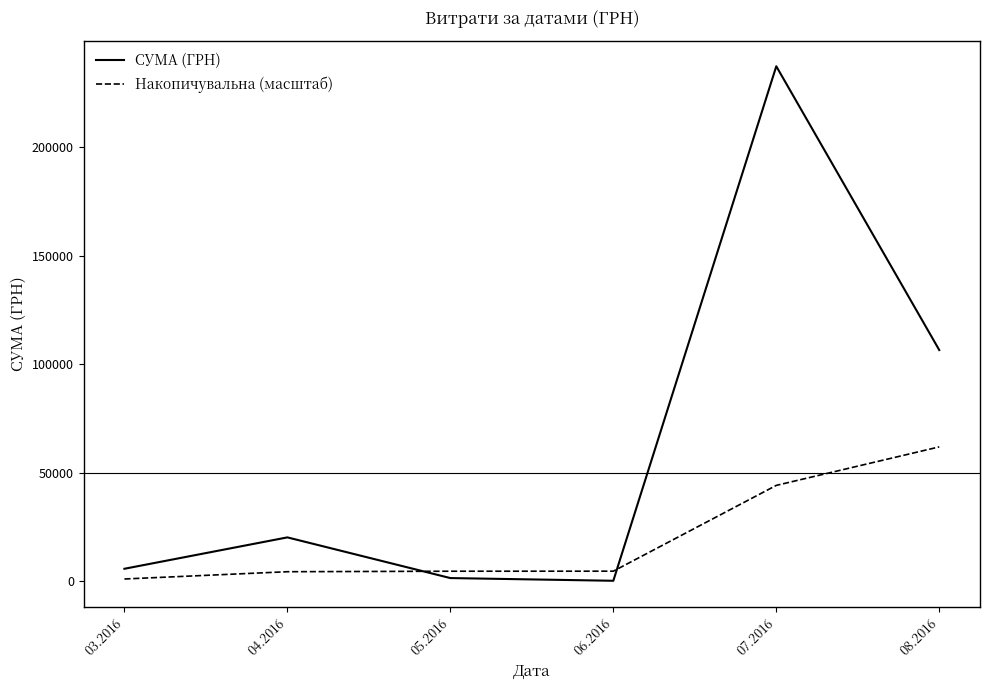

At which category is the sum across all series the highest?

07.2016